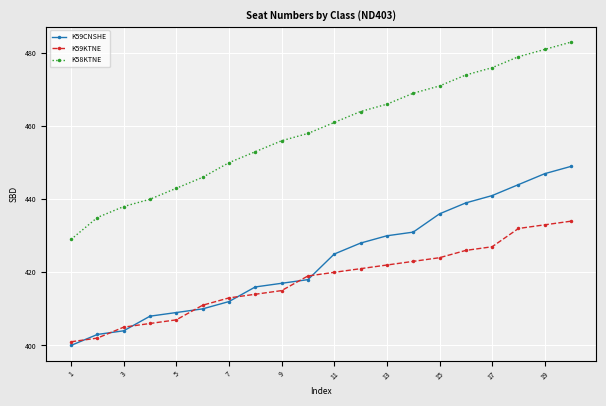

What is the smallest value displayed?

400